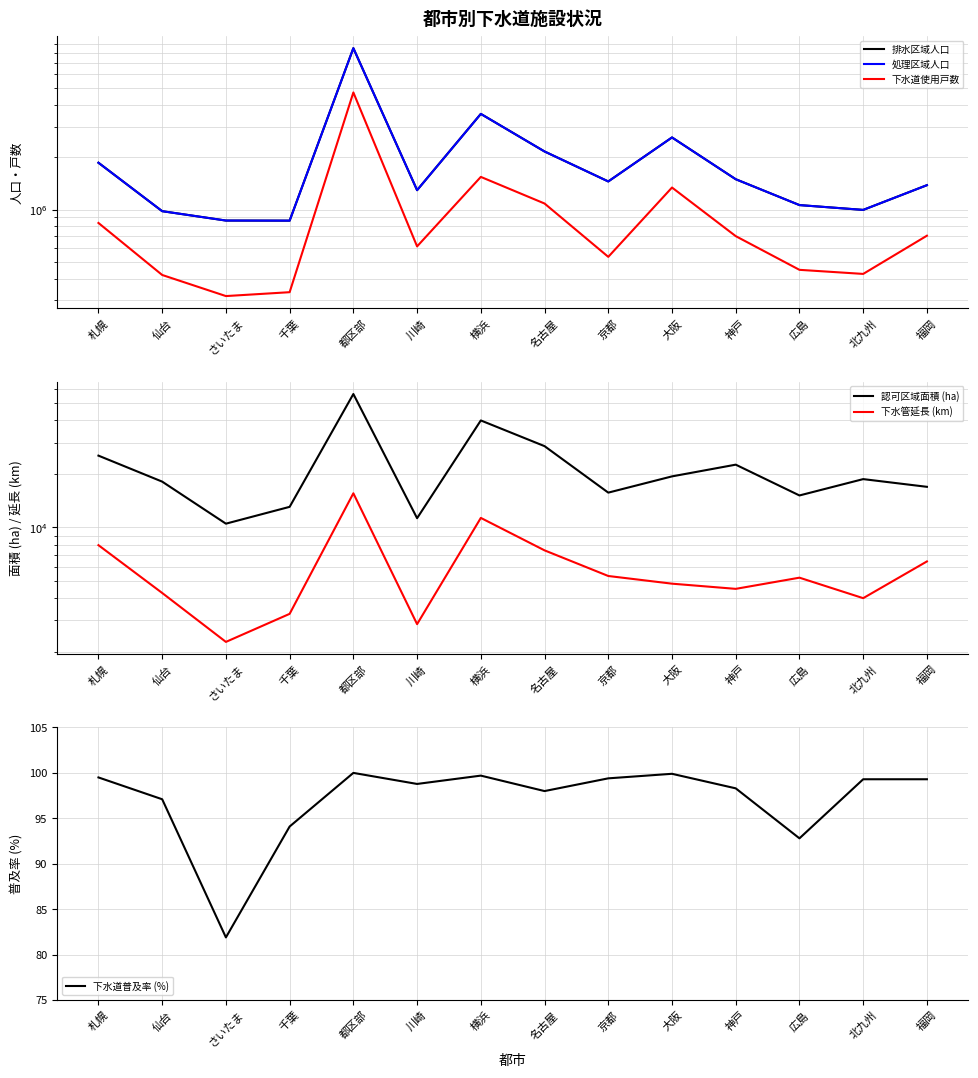

Which series has the widest spread of values?

排水区域人口